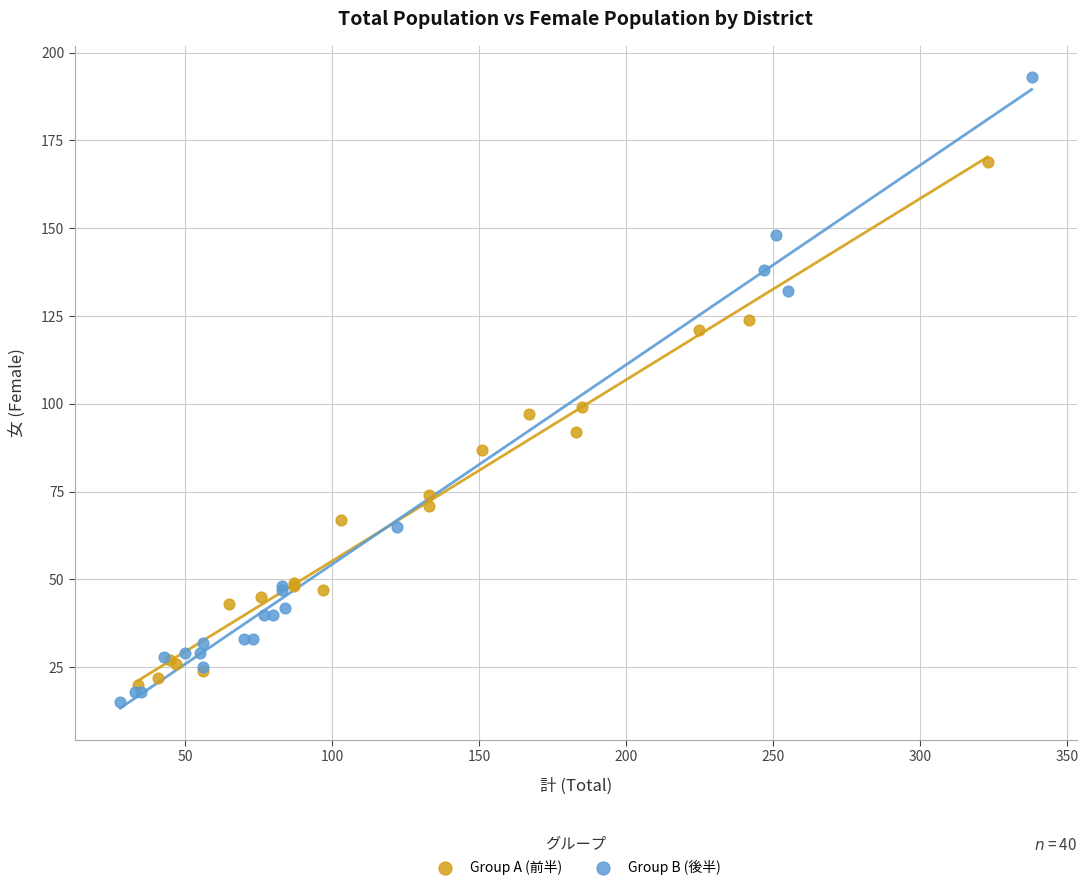

Which series has the widest spread of Y values?

Group B (後半)